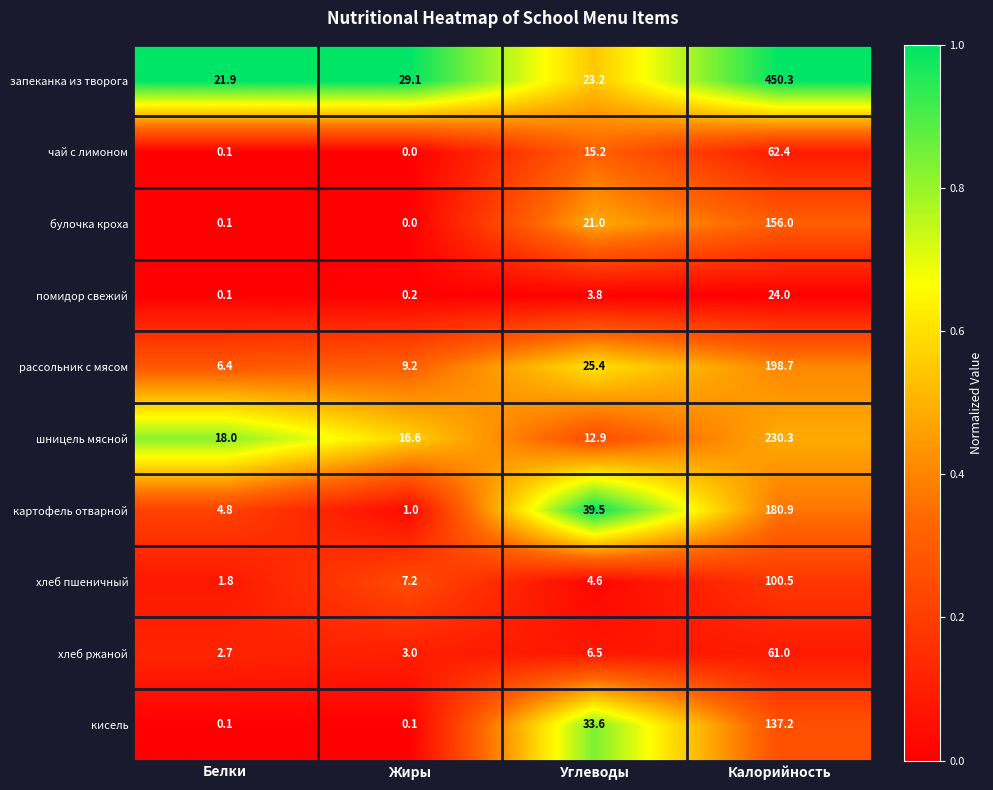

Which series has the largest total across all categories?

запеканка из творога